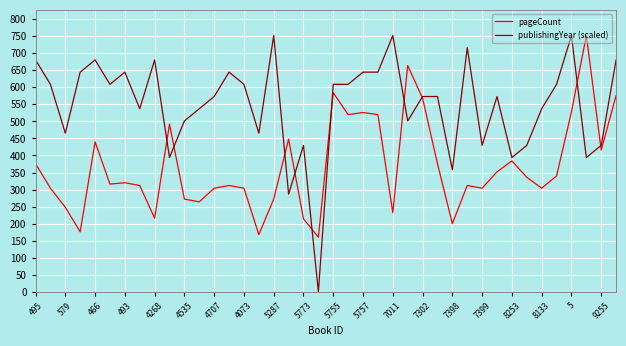

What is the greatest value displayed?

752.0